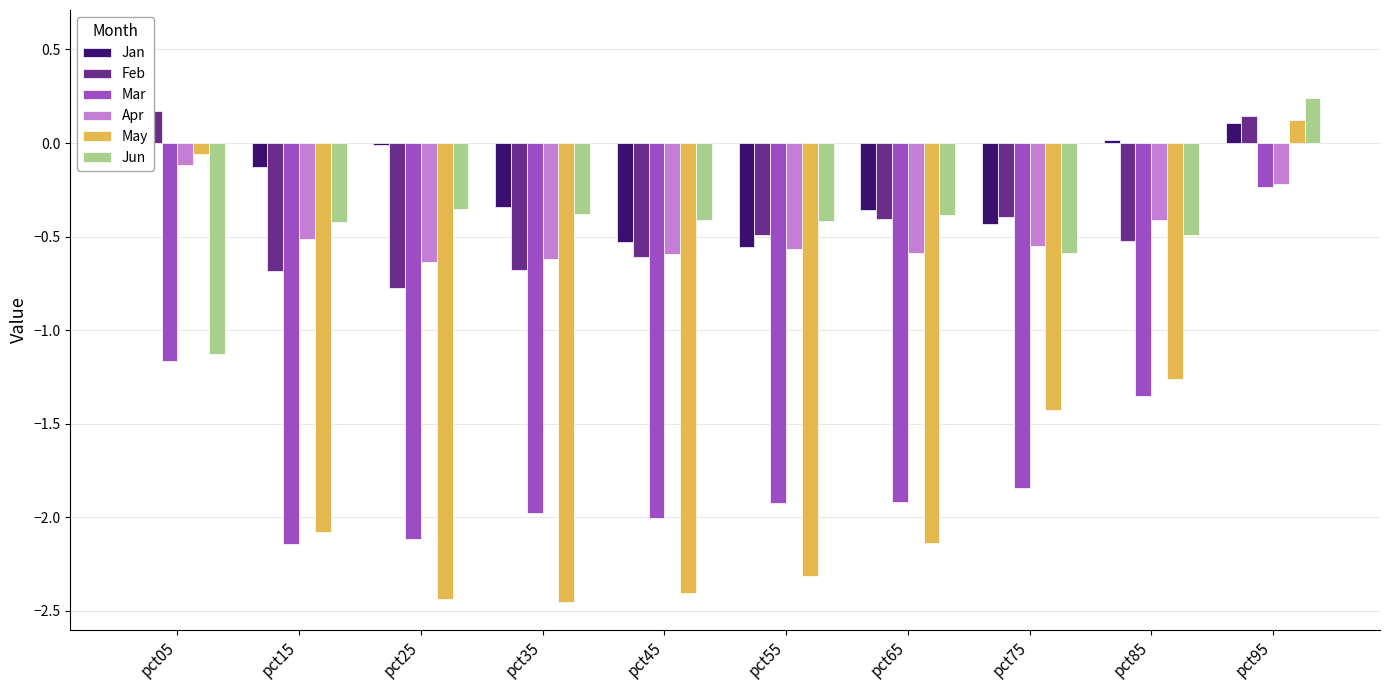

Reading right to left, list all the values displayed in this chart.

Jan: pct95=0.1	pct85=0.0	pct75=-0.4	pct65=-0.4	pct55=-0.6	pct45=-0.5	pct35=-0.3	pct25=-0.0	pct15=-0.1	pct05=0.6
Feb: pct95=0.1	pct85=-0.5	pct75=-0.4	pct65=-0.4	pct55=-0.5	pct45=-0.6	pct35=-0.7	pct25=-0.8	pct15=-0.7	pct05=0.2
Mar: pct95=-0.2	pct85=-1.4	pct75=-1.8	pct65=-1.9	pct55=-1.9	pct45=-2.0	pct35=-2.0	pct25=-2.1	pct15=-2.1	pct05=-1.2
Apr: pct95=-0.2	pct85=-0.4	pct75=-0.6	pct65=-0.6	pct55=-0.6	pct45=-0.6	pct35=-0.6	pct25=-0.6	pct15=-0.5	pct05=-0.1
May: pct95=0.1	pct85=-1.3	pct75=-1.4	pct65=-2.1	pct55=-2.3	pct45=-2.4	pct35=-2.5	pct25=-2.4	pct15=-2.1	pct05=-0.1
Jun: pct95=0.2	pct85=-0.5	pct75=-0.6	pct65=-0.4	pct55=-0.4	pct45=-0.4	pct35=-0.4	pct25=-0.4	pct15=-0.4	pct05=-1.1